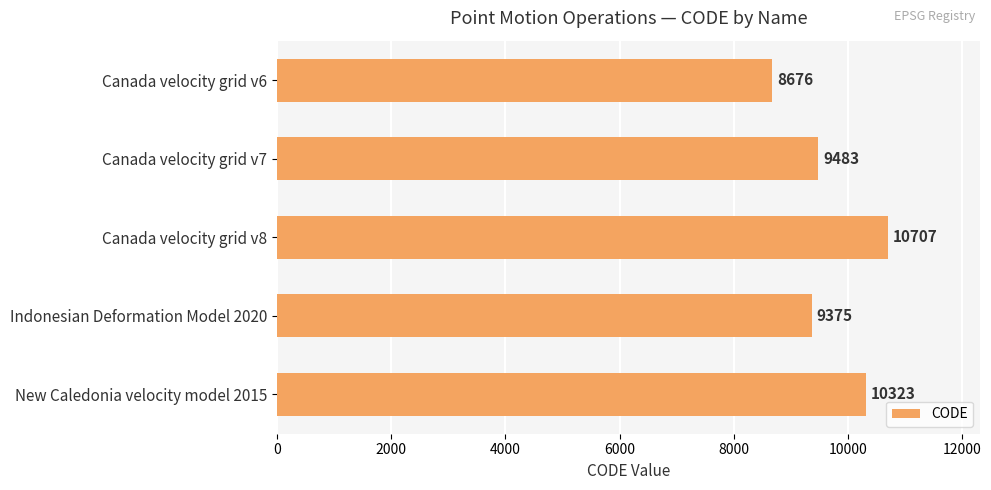

The value at Canada velocity grid v6 is 14844. True or false?

False